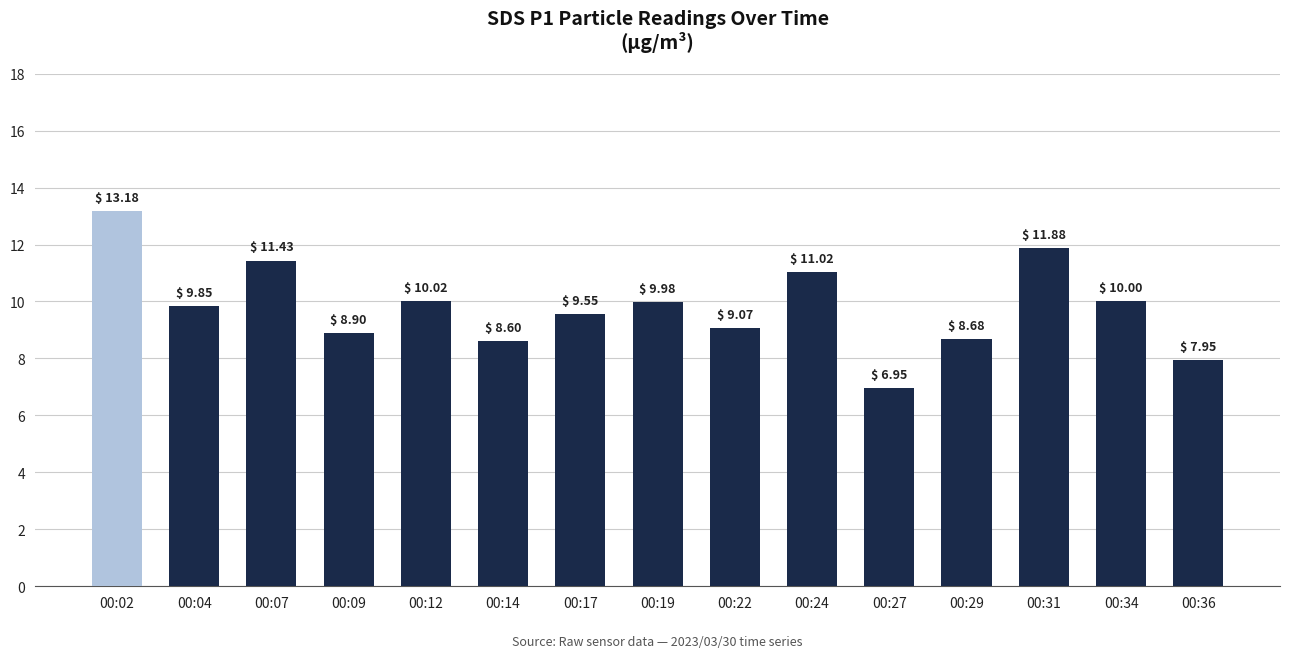

What is the value of the 1st bar from the left?

13.2